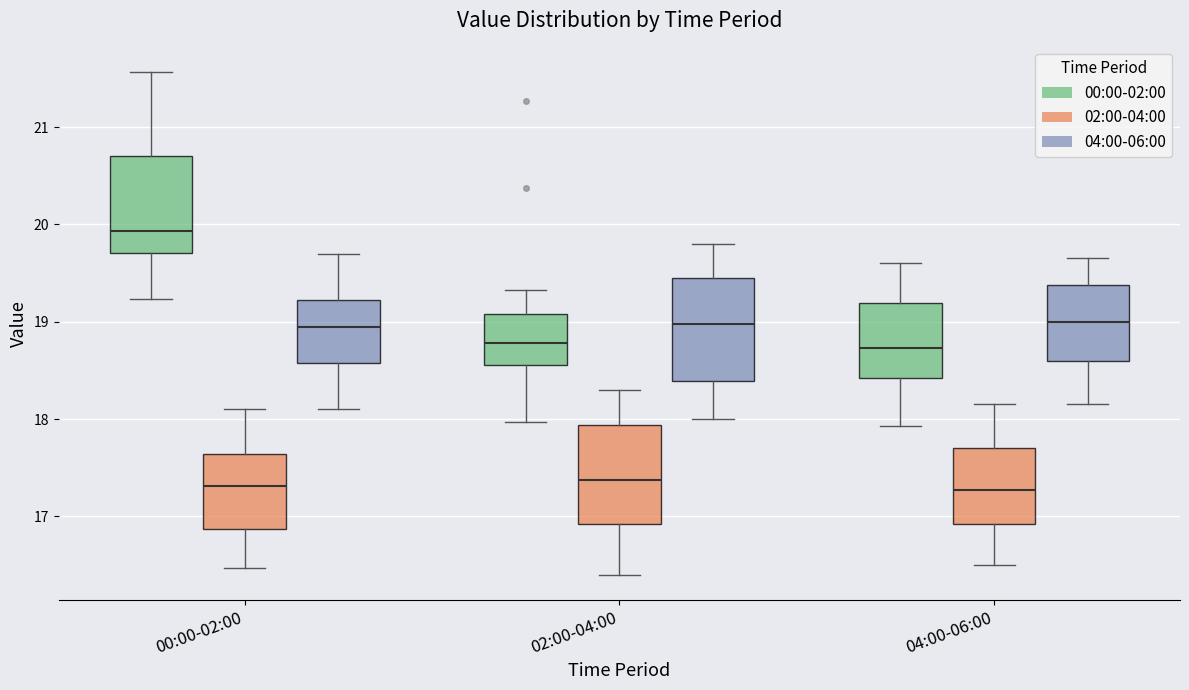

Where does the lower whisker of the box for 02:00-04:00 (02:00-04:00) end on the y-axis? The values are not printed on the chart, so give them approximately, as read against the axis.

16.4